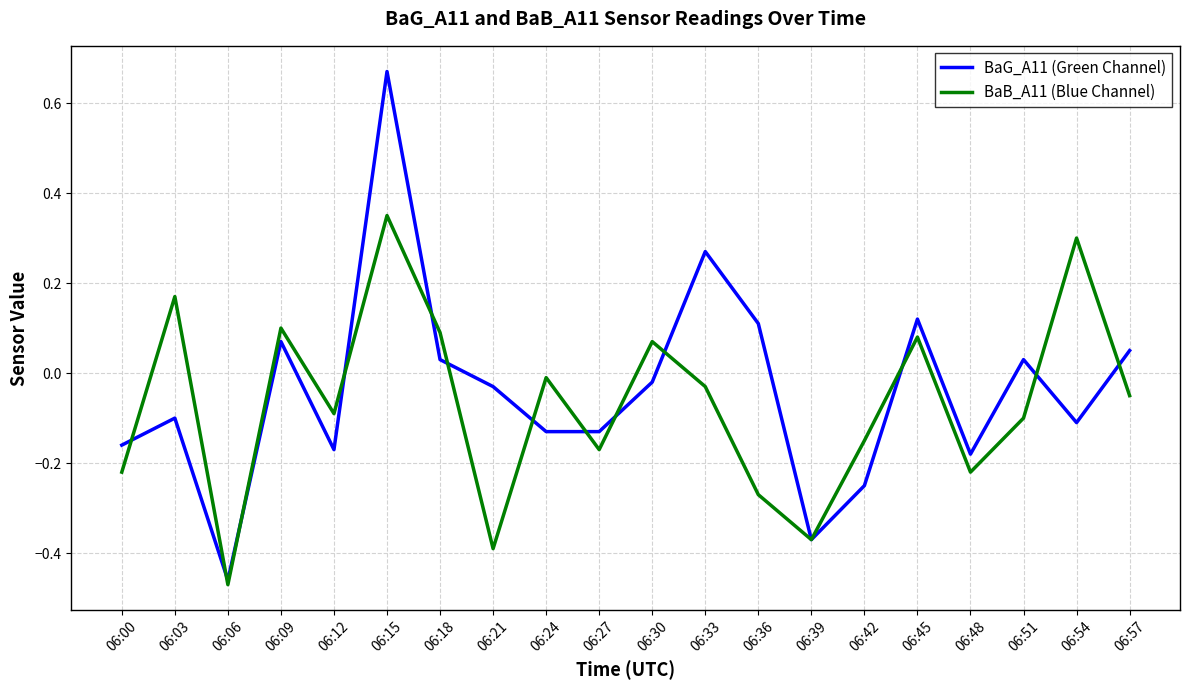

Which series has the largest range (max minus min)?

BaG_A11 (Green Channel)